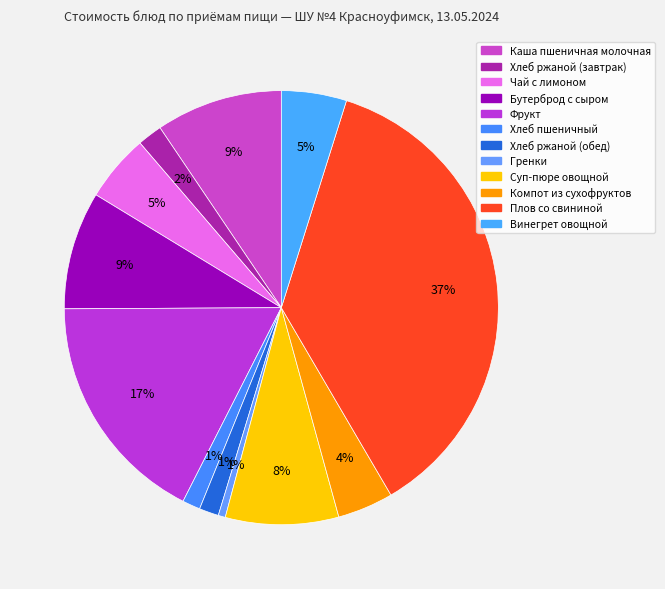

Does Суп-пюре овощной account for over 50% of the chart?

No